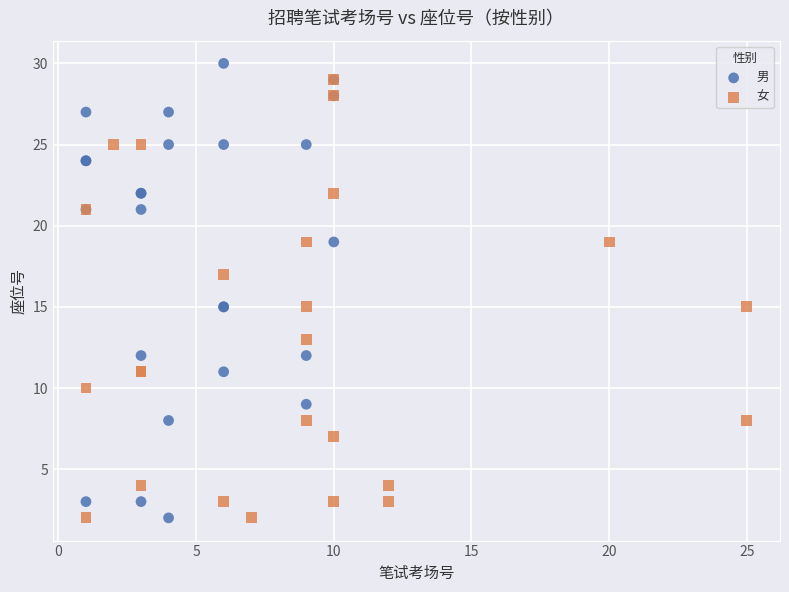

Which series contains the highest Y value?

男